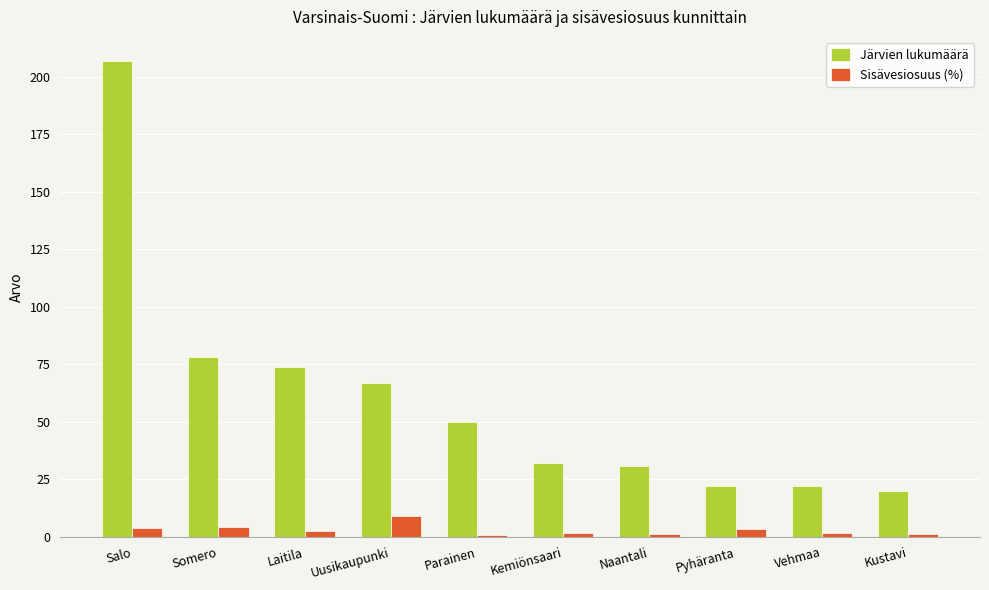

At how many categories does at least one series exceed 88?

1